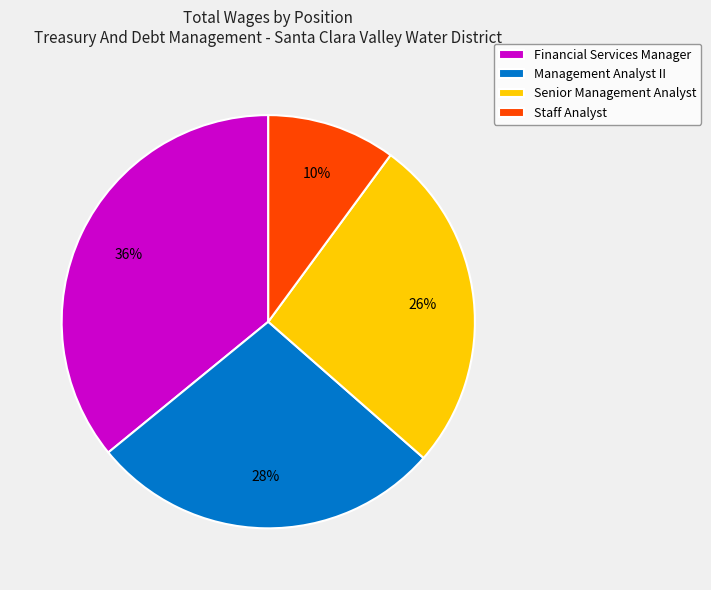

To the nearest percent, what is the average slice percentage?

25%